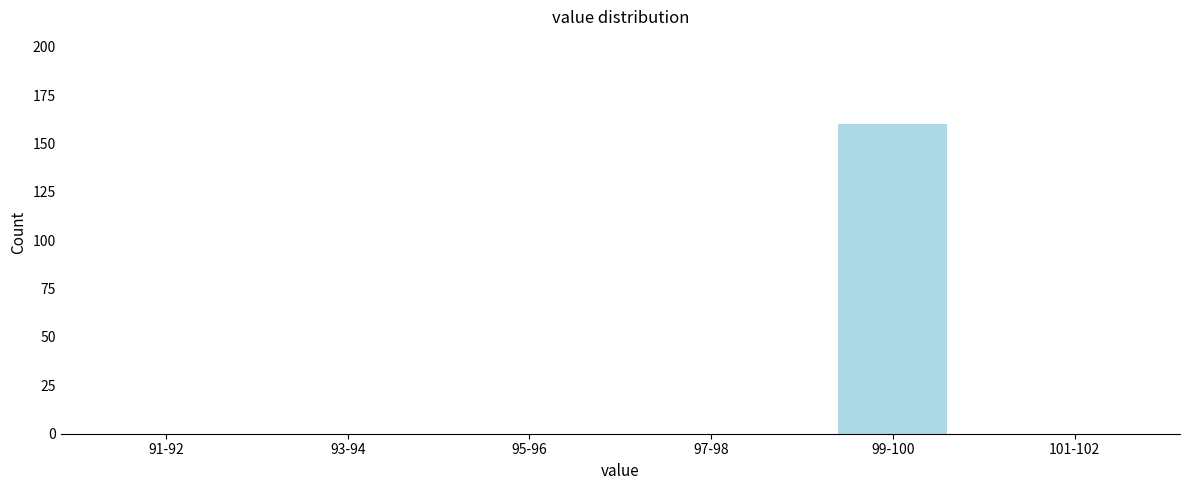

Reading right to left, extract all data points from this chart.

101-102=0	99-100=160	97-98=0	95-96=0	93-94=0	91-92=0